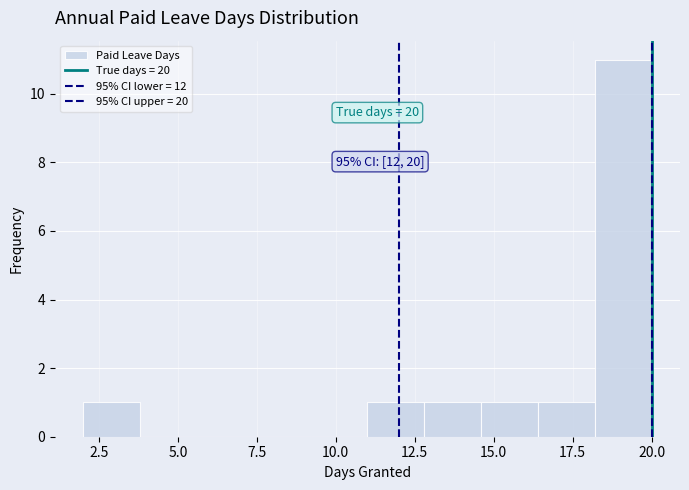

Read against the x-axis, roughly where is the centre of the tallest bar?

19.0